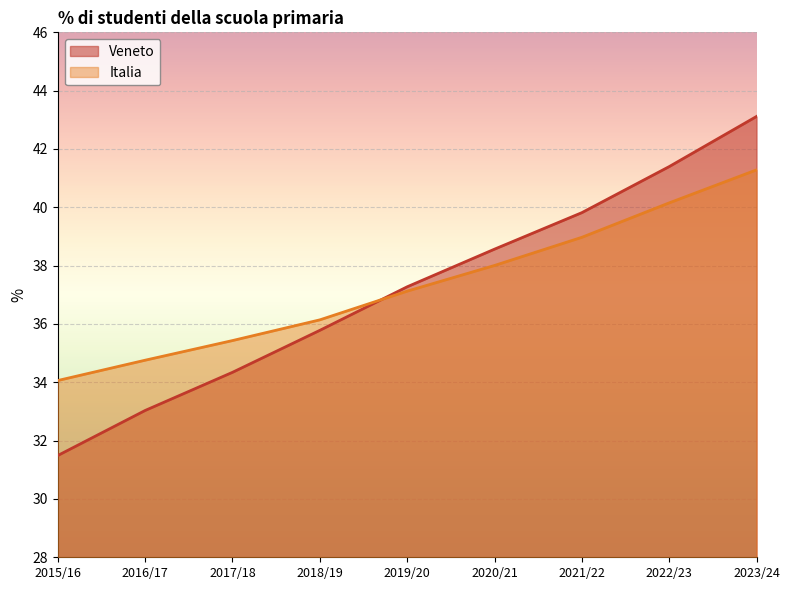

At 2019/20, list the series in order from smallest to largest.

Italia, Veneto